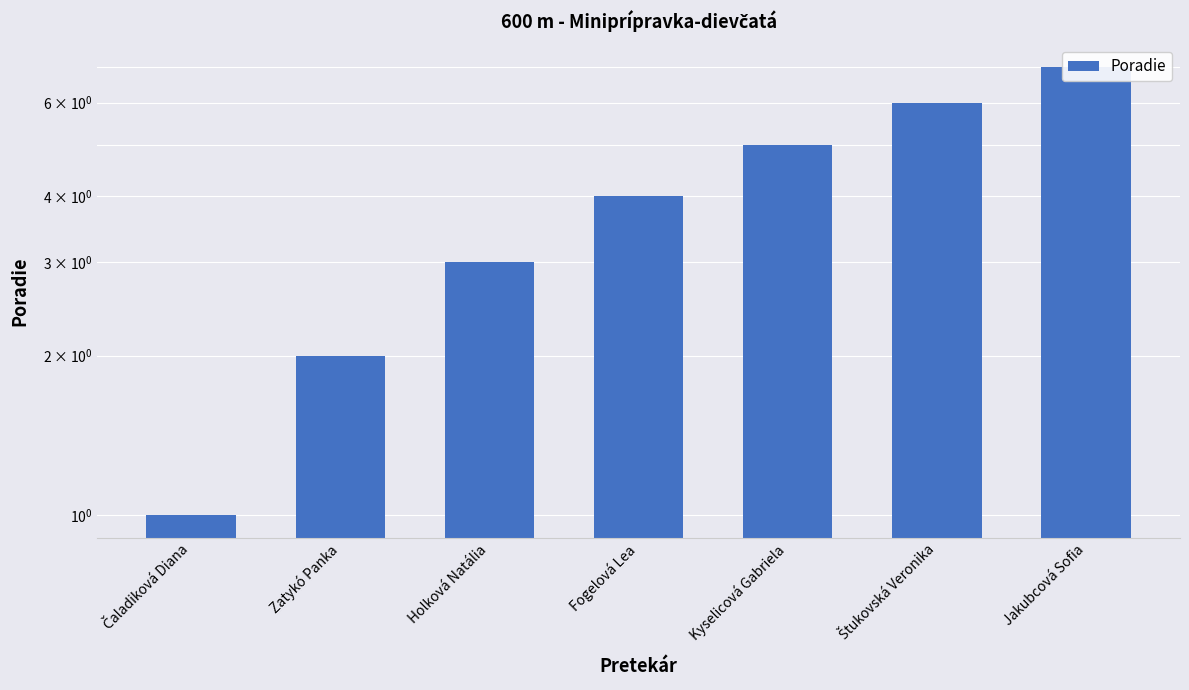

At which label is the value closest to 4?

Fogelová Lea